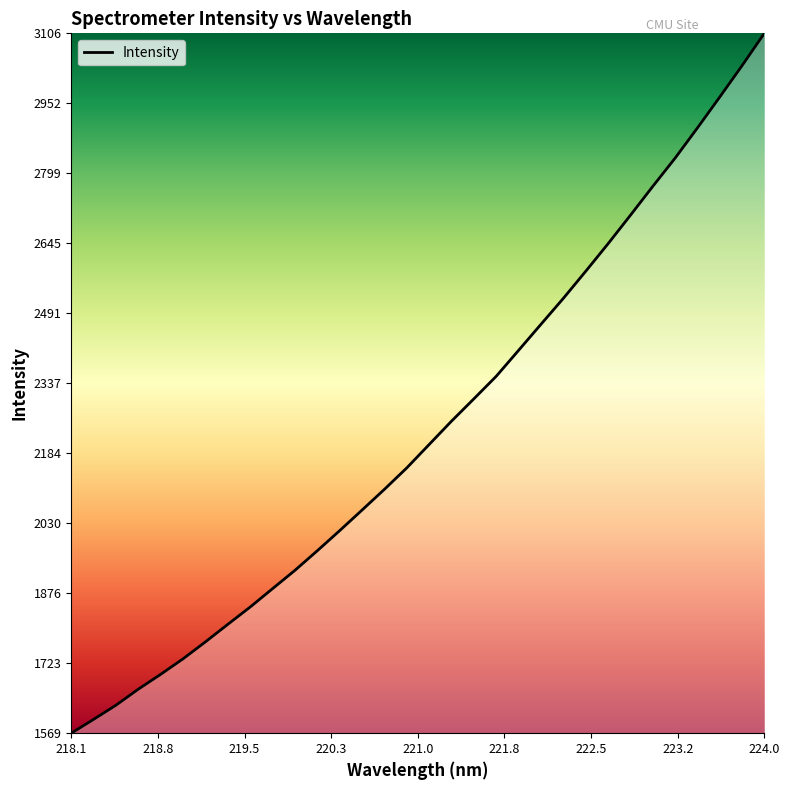

What is the greatest value displayed?

3106.2